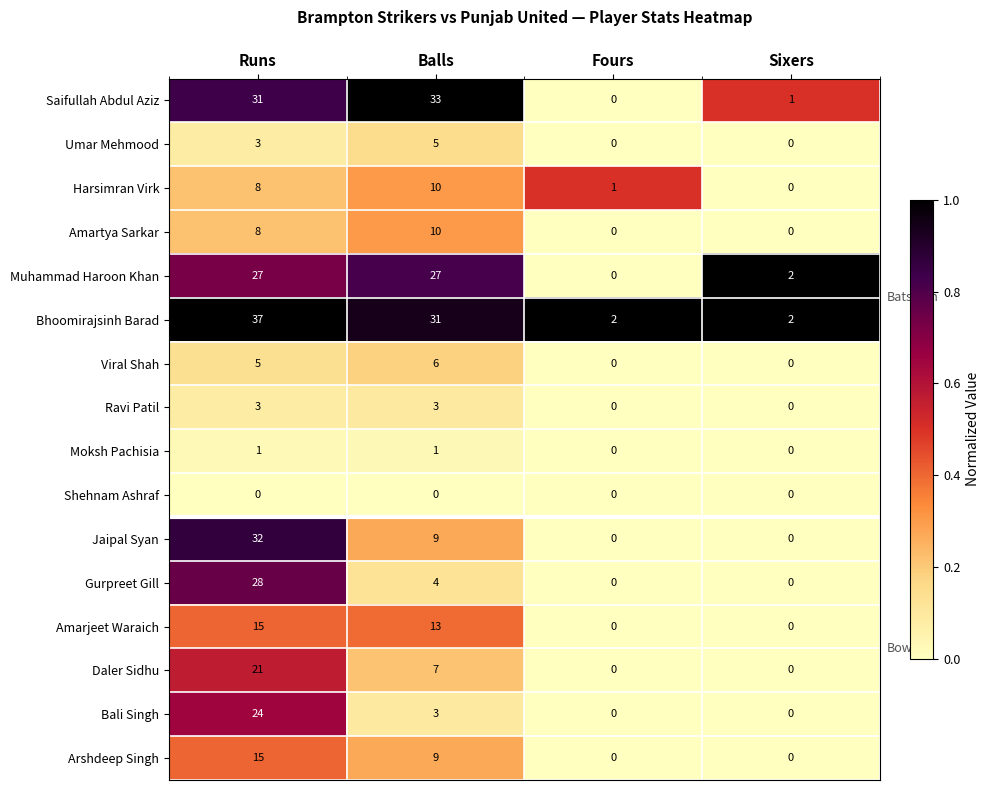

Which label corresponds to the largest value in the chart?

Runs